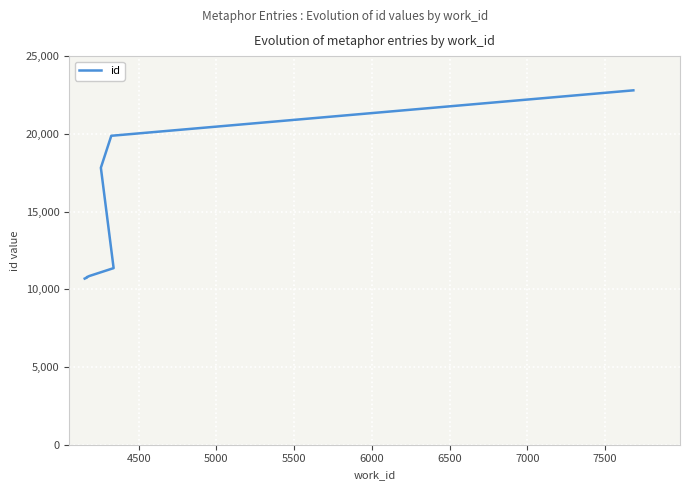

What is the difference between the values at 6000 and 7500?

11437